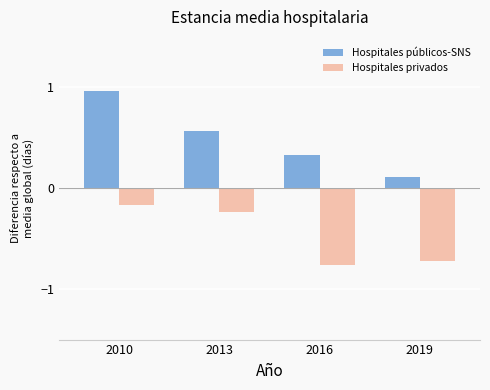

At which category does the chart reach its peak across all series?

2010